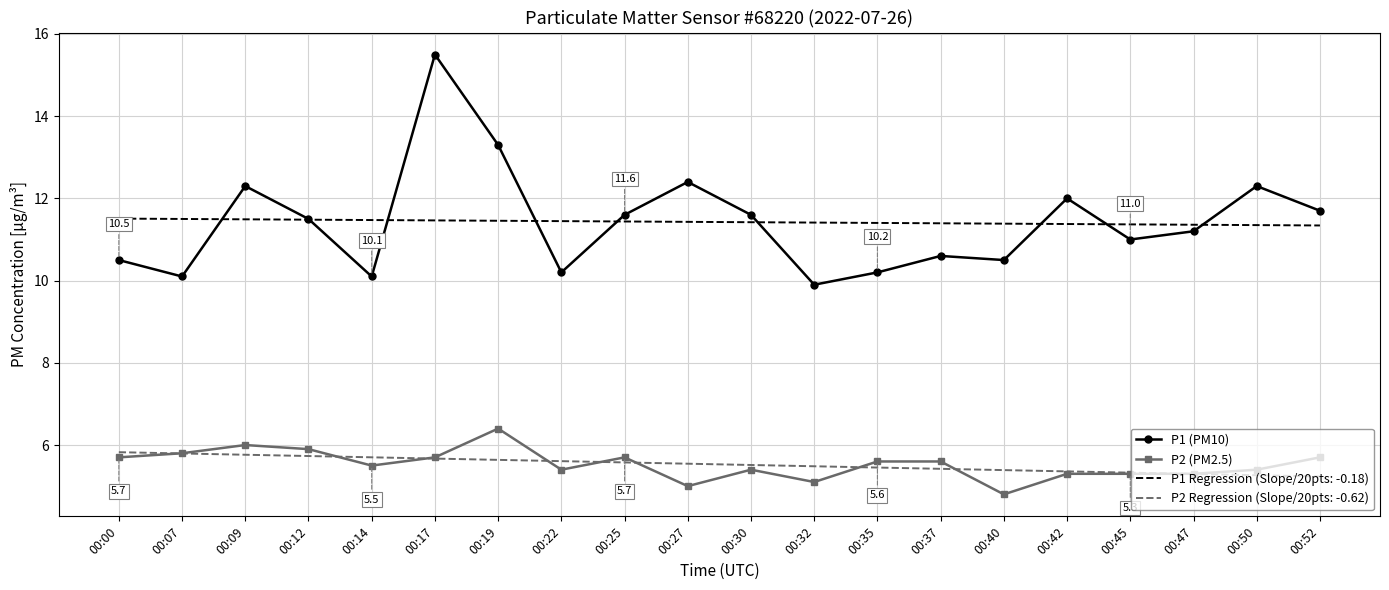

Where is the first local maximum for P2 (PM2.5)?

00:09